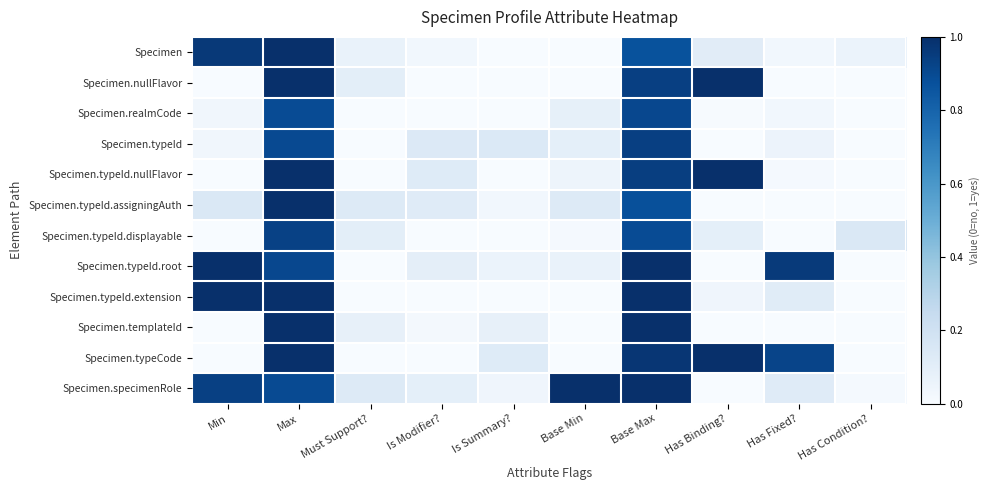

Rank the series at Has Binding? from lowest to highest value.

Specimen.typeId, Specimen.typeId.assigningAuth, Specimen.typeId.root, Specimen.templateId, Specimen.specimenRole, Specimen.realmCode, Specimen.typeId.extension, Specimen.typeId.displayable, Specimen, Specimen.nullFlavor, Specimen.typeId.nullFlavor, Specimen.typeCode